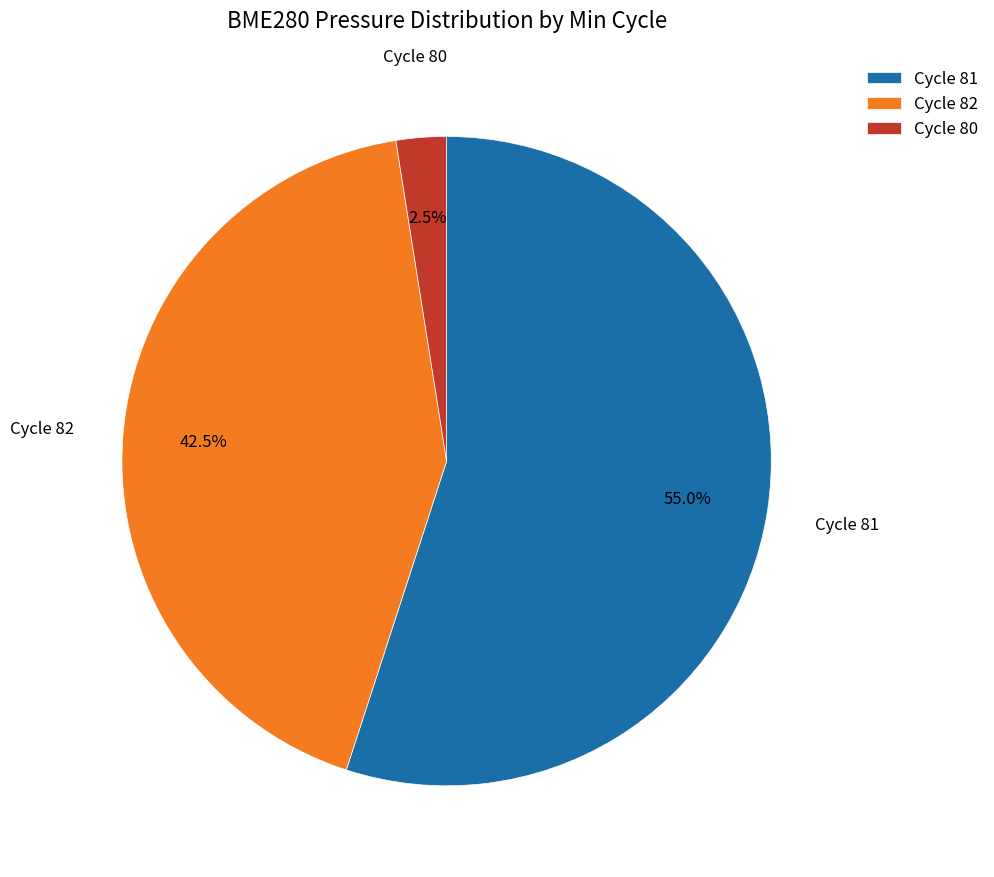

What is the ratio of the value at Cycle 81 to the value at Cycle 80?

22.0